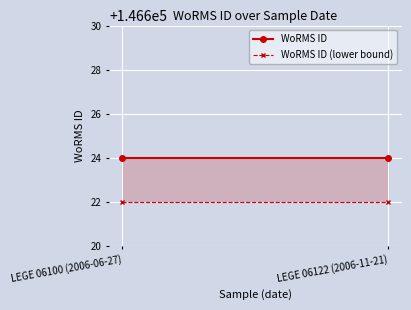

What value does the WoRMS ID (lower bound) series have at LEGE 06122 (2006-11-21)?

146622